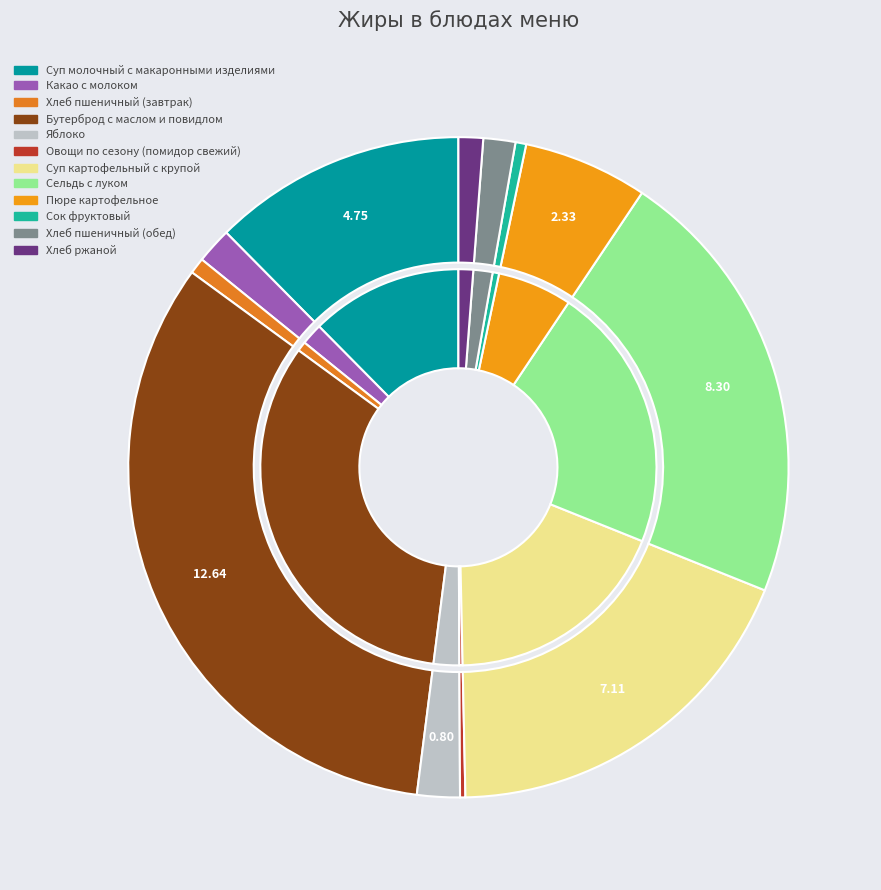

What is the change in value from Овощи по сезону (помидор свежий) to Сельдь с луком?

+8.2